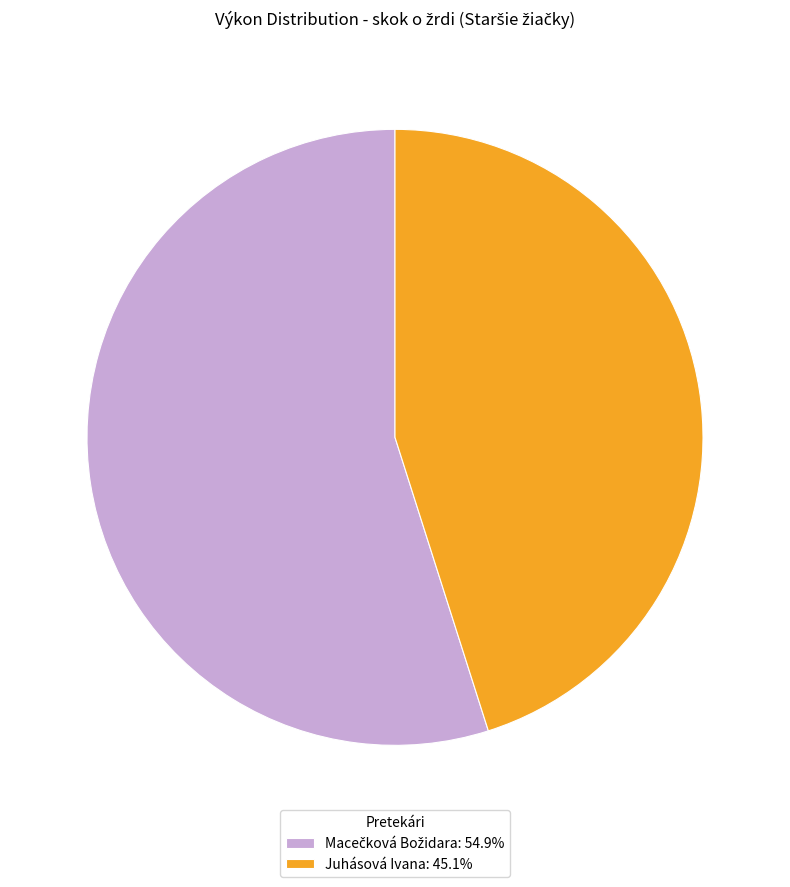

Does Juhásová Ivana: 45.1% account for over 50% of the chart?

No